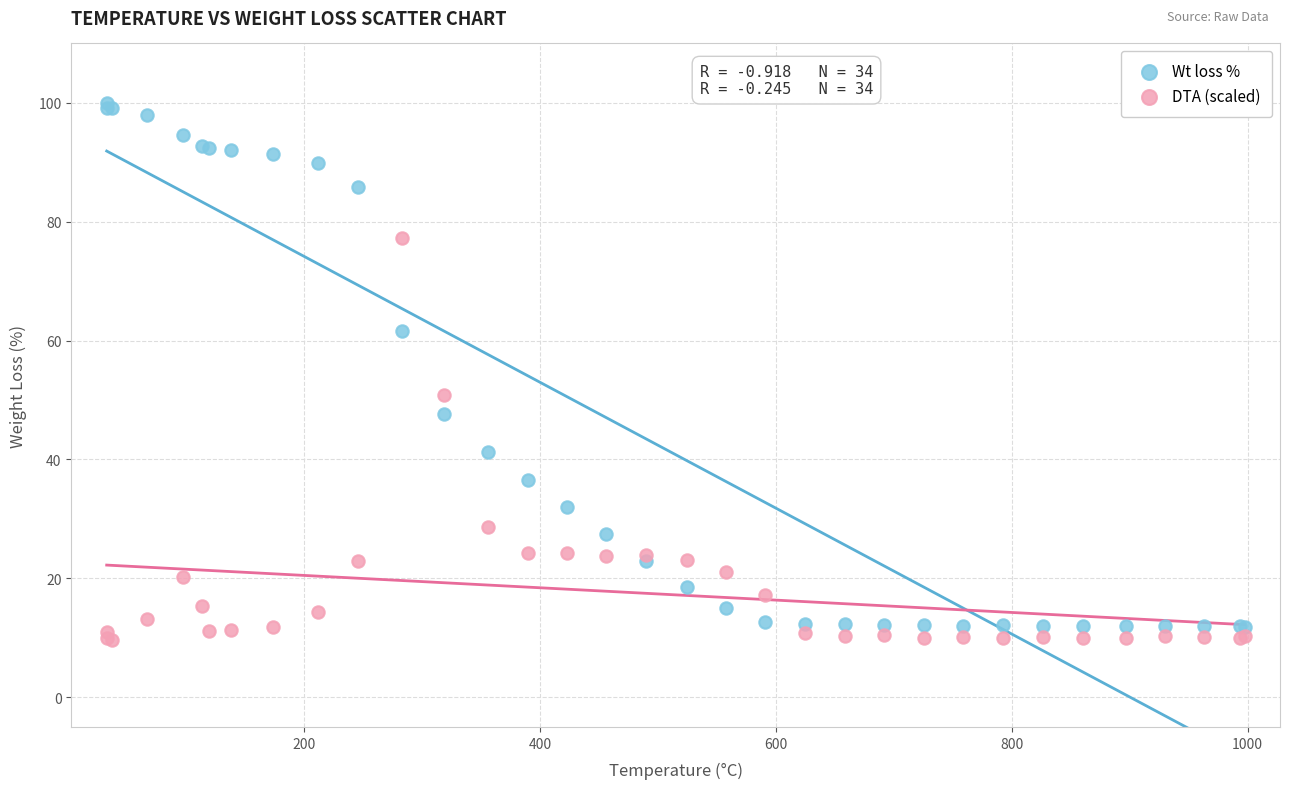

Which series has the widest spread of Y values?

Wt loss %